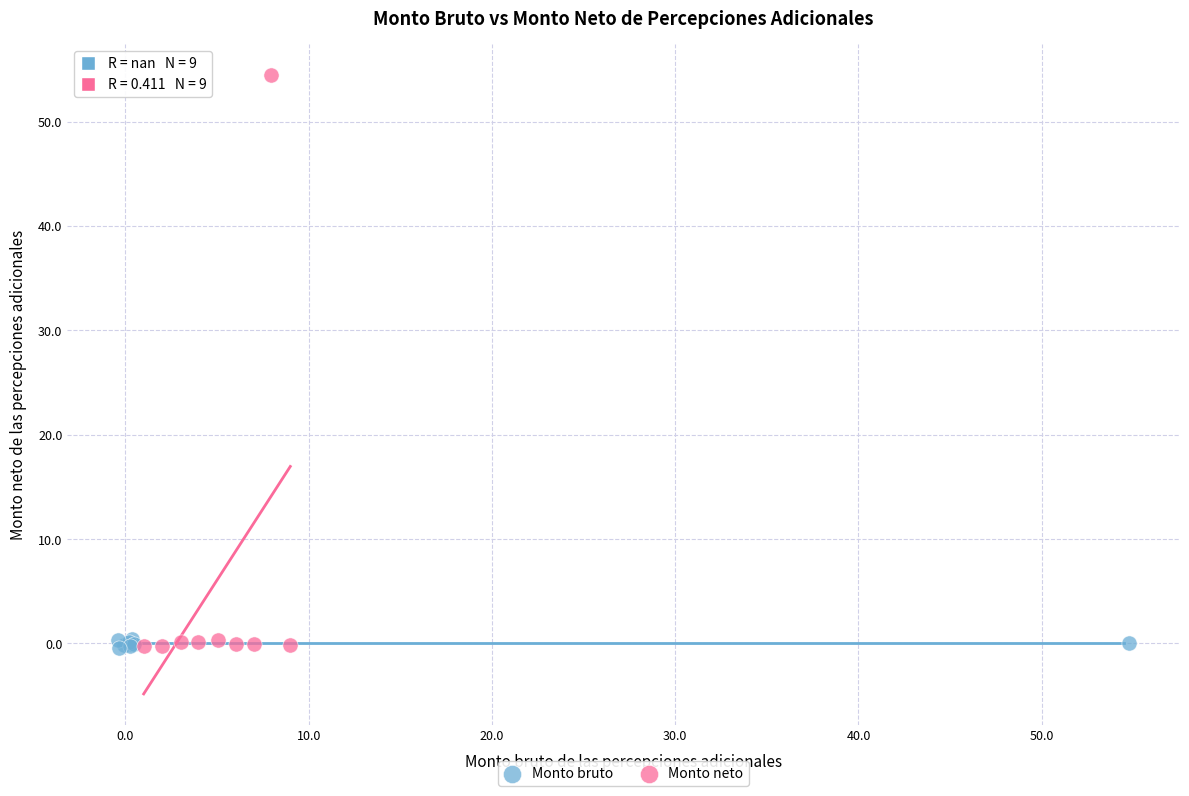

Which series has the widest spread of Y values?

Monto neto